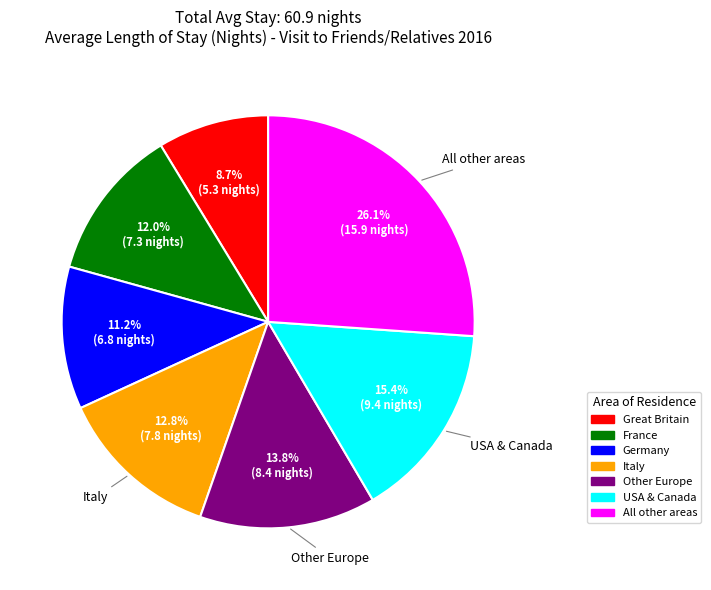

What is the ratio of the value at Great Britain to the value at France?

0.7